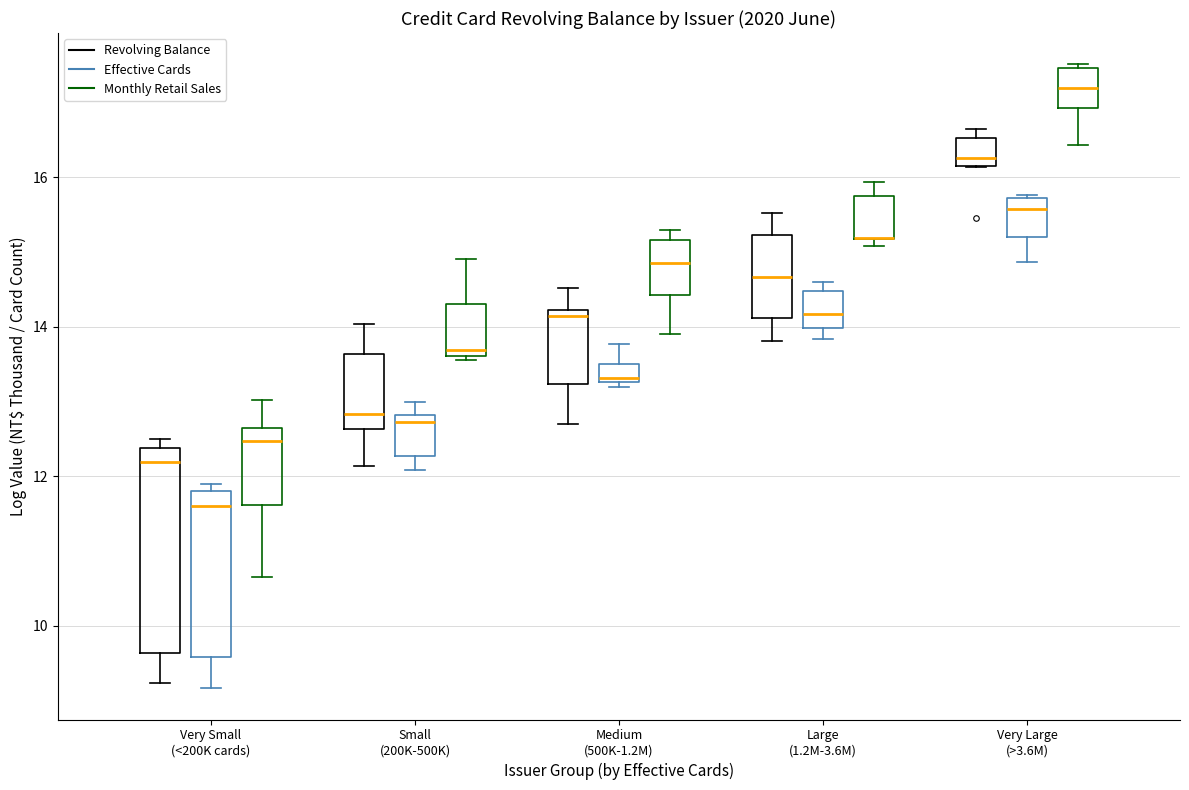

Where is the upper edge of the box for Large (1.2M-3.6M) (Monthly Retail Sales) on the y-axis? The values are not printed on the chart, so give them approximately, as read against the axis.

15.8